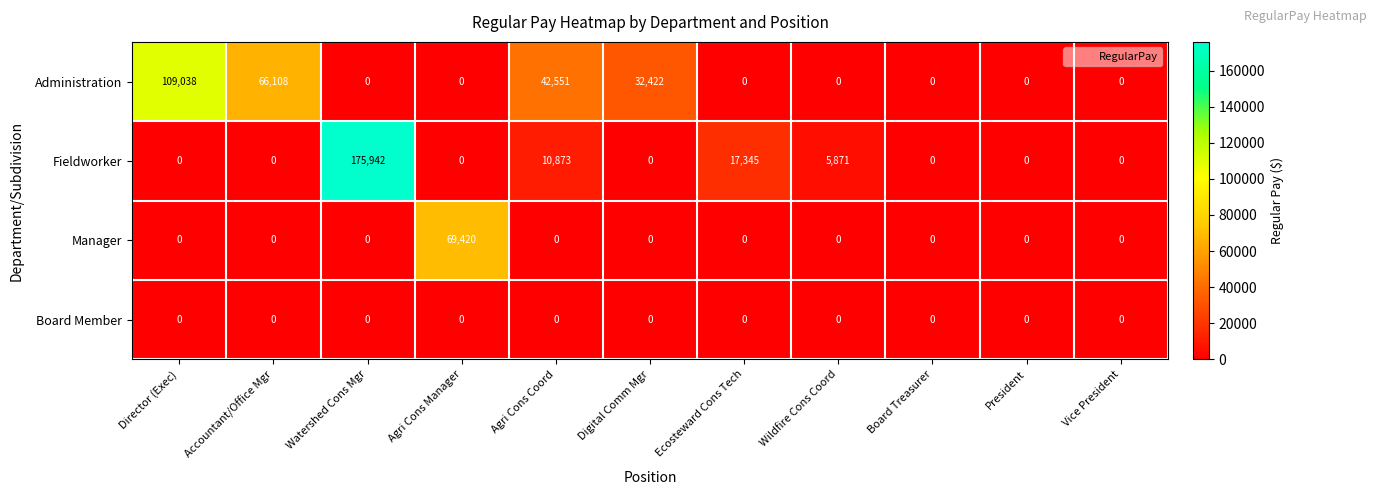

What is the greatest value displayed?

175942